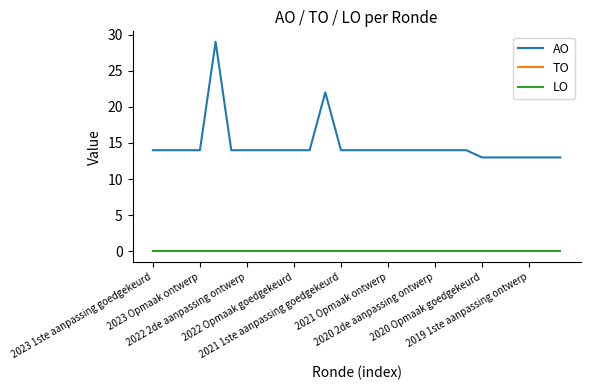

Does the chart have visible grid lines?

No